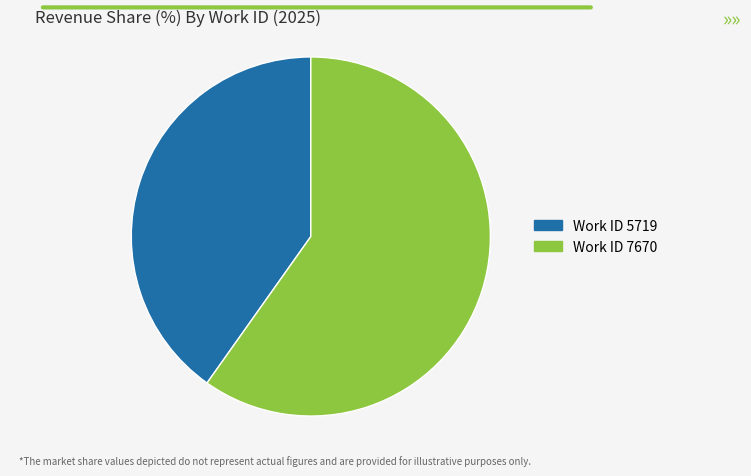

How many slices are in this pie chart?

2